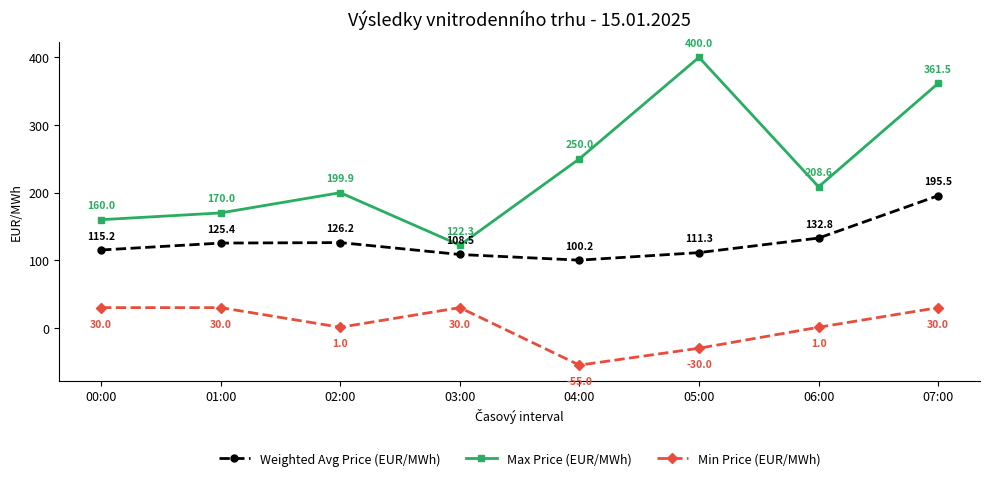

Is the value of Min Price (EUR/MWh) at 04:00 greater than the value of Max Price (EUR/MWh) at 03:00?

No